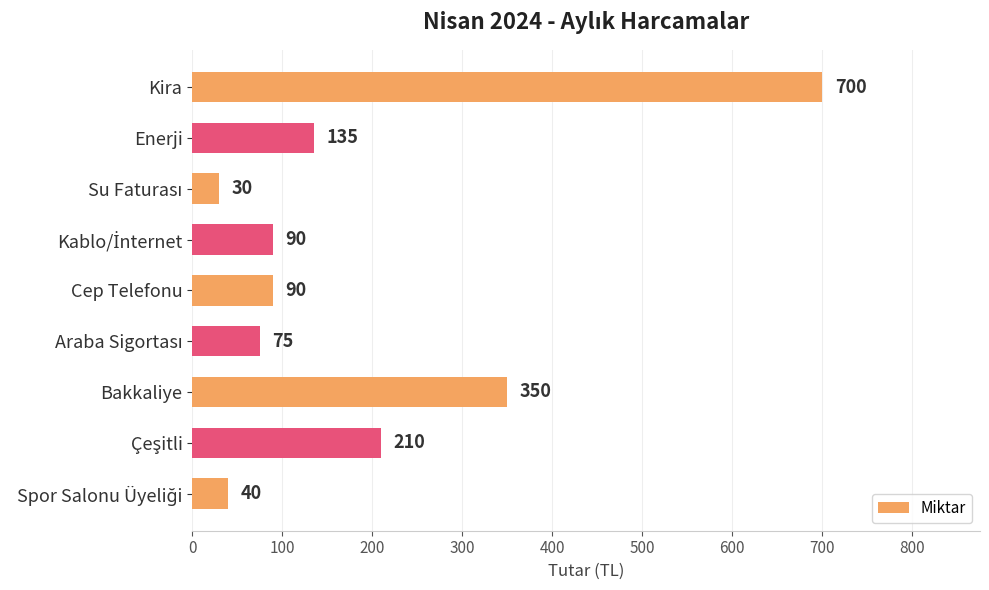

What is the sum of all values?

1720